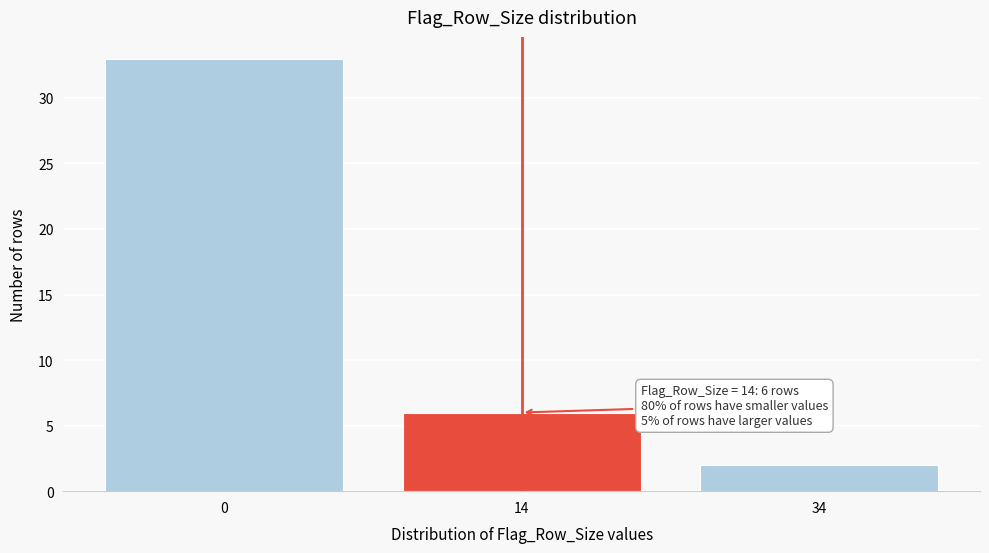

Reading left to right, list all the values displayed in this chart.

33	6	2